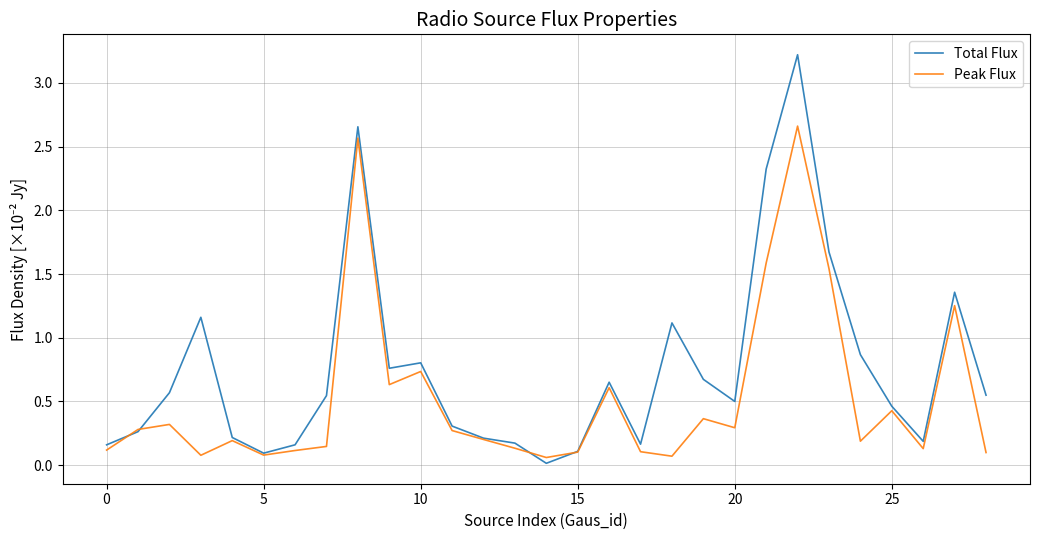

Which series has the largest total across all categories?

Total Flux